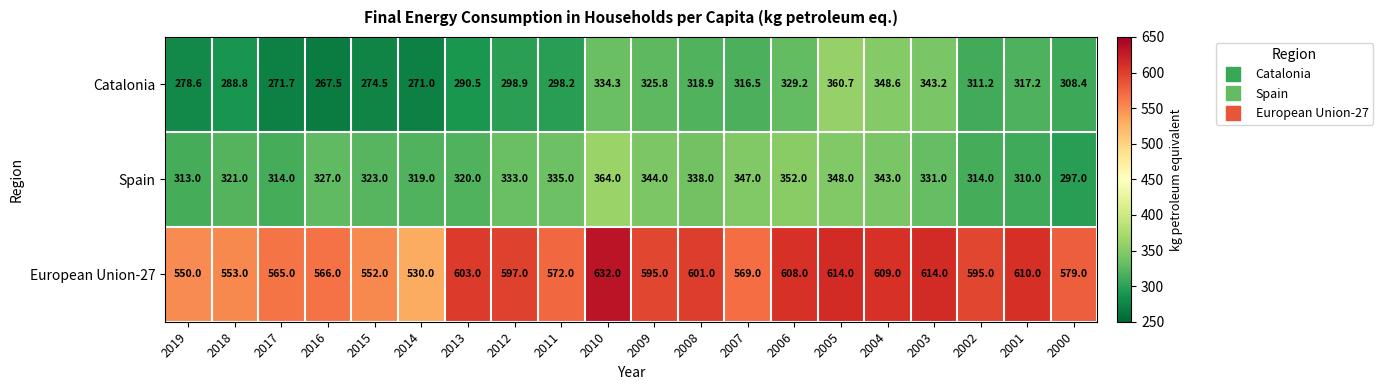

What is the difference between the maximum and second lowest values in the Catalonia series?

89.7